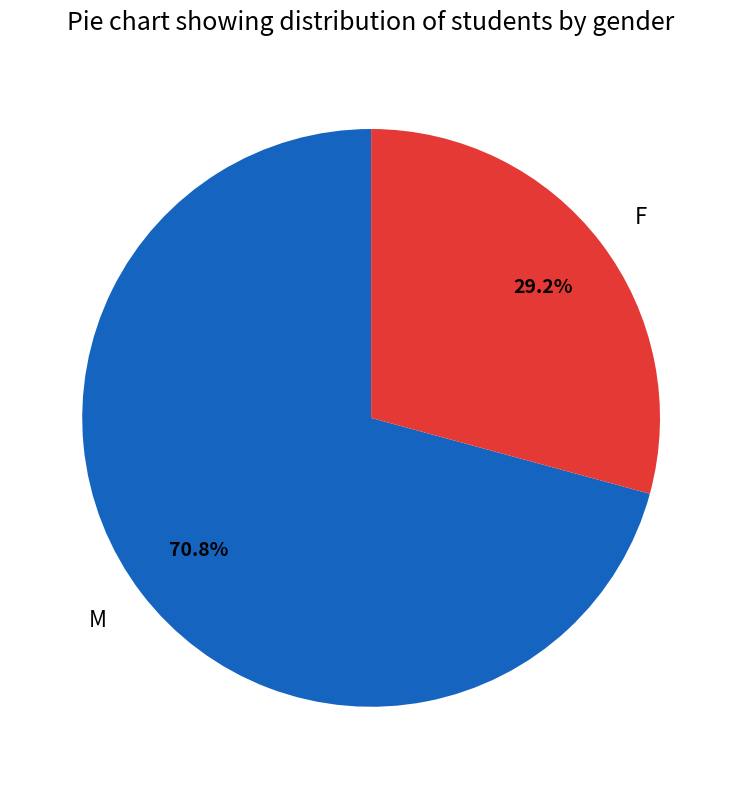

To the nearest percent, what portion does F represent?

29%